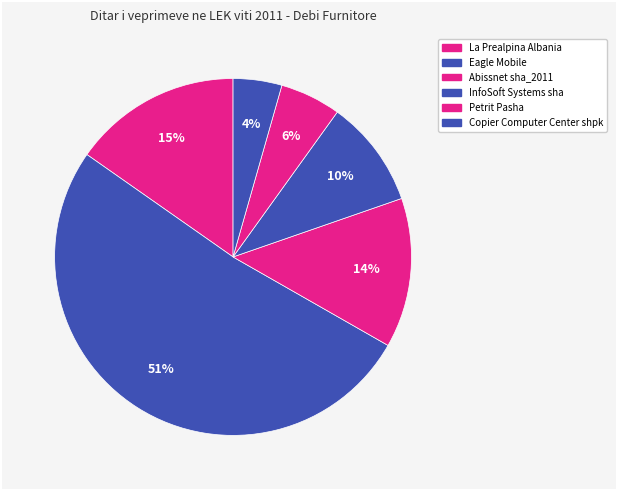

Approximately how many times larger is the value at La Prealpina Albania compared to InfoSoft Systems sha?

1.6